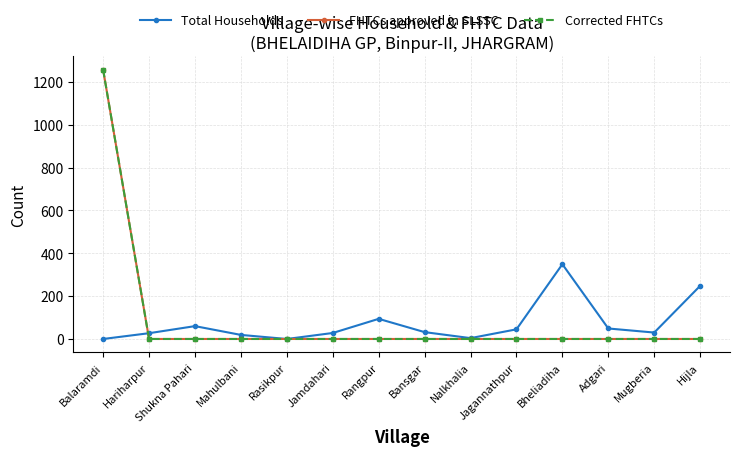

At which label is Corrected FHTCs closest to 628?

Hariharpur